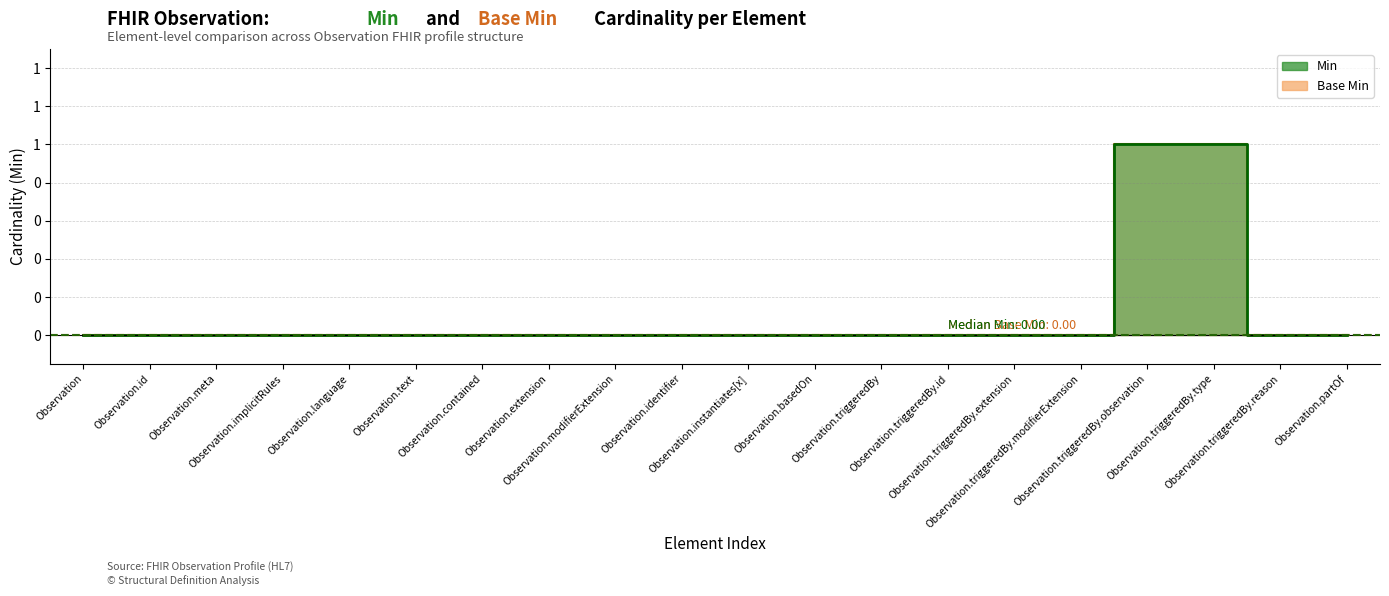

True or false: Base Min and Min intersect in this chart.

False